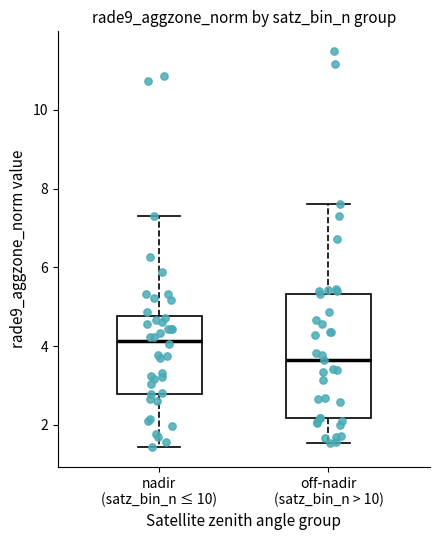

Which box has the lowest median line?

off-nadir (satz_bin_n > 10)